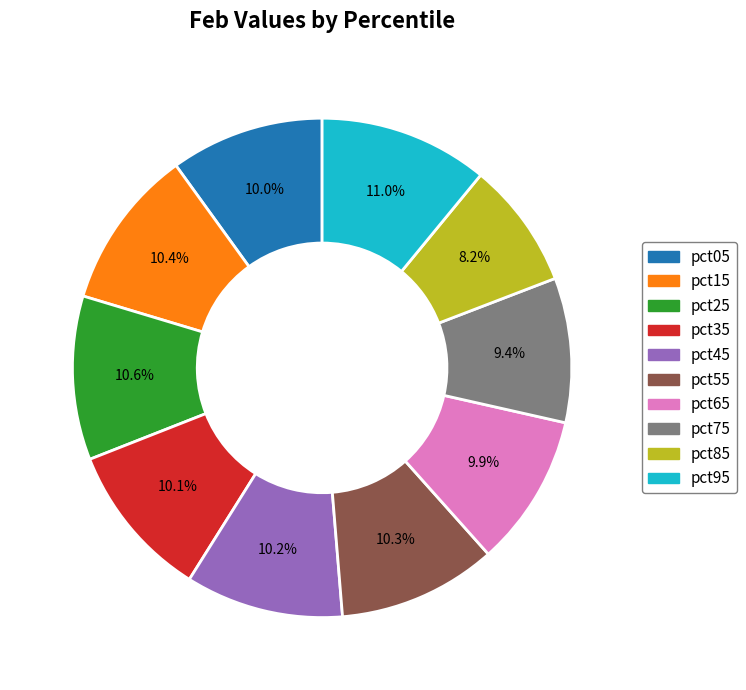

What percentage do pct05 and pct85 together represent?

18.2%